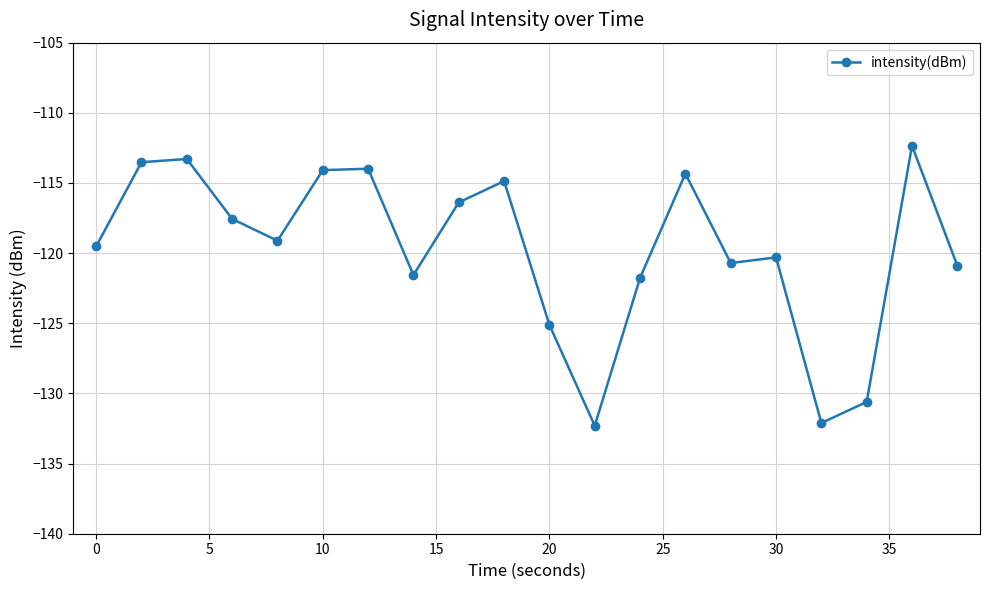

True or false: there are more than 1 points higher than both neighbors.

True